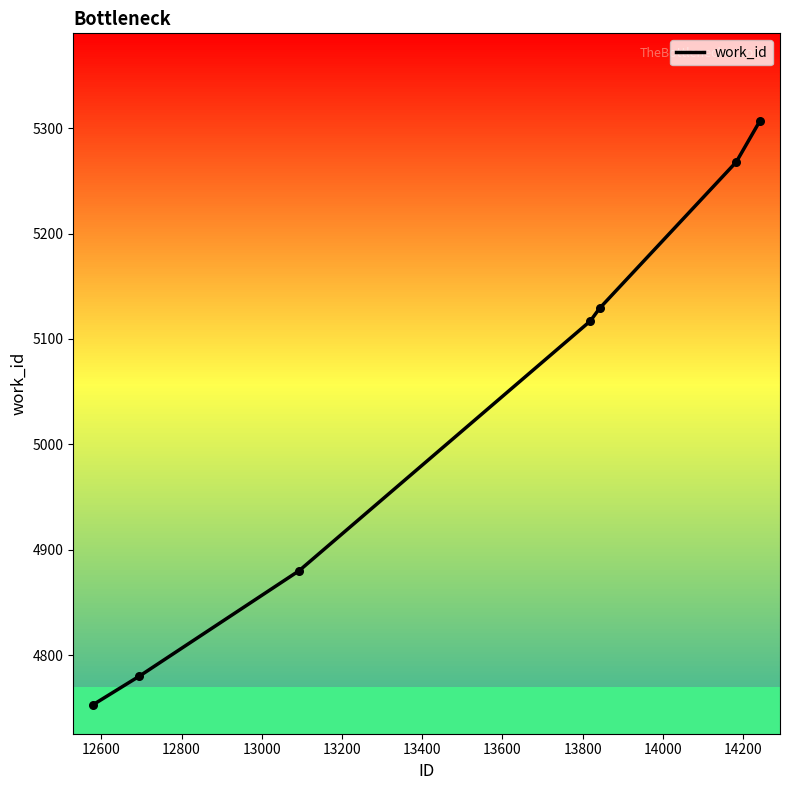

What is the difference between the second highest and second lowest values?

488